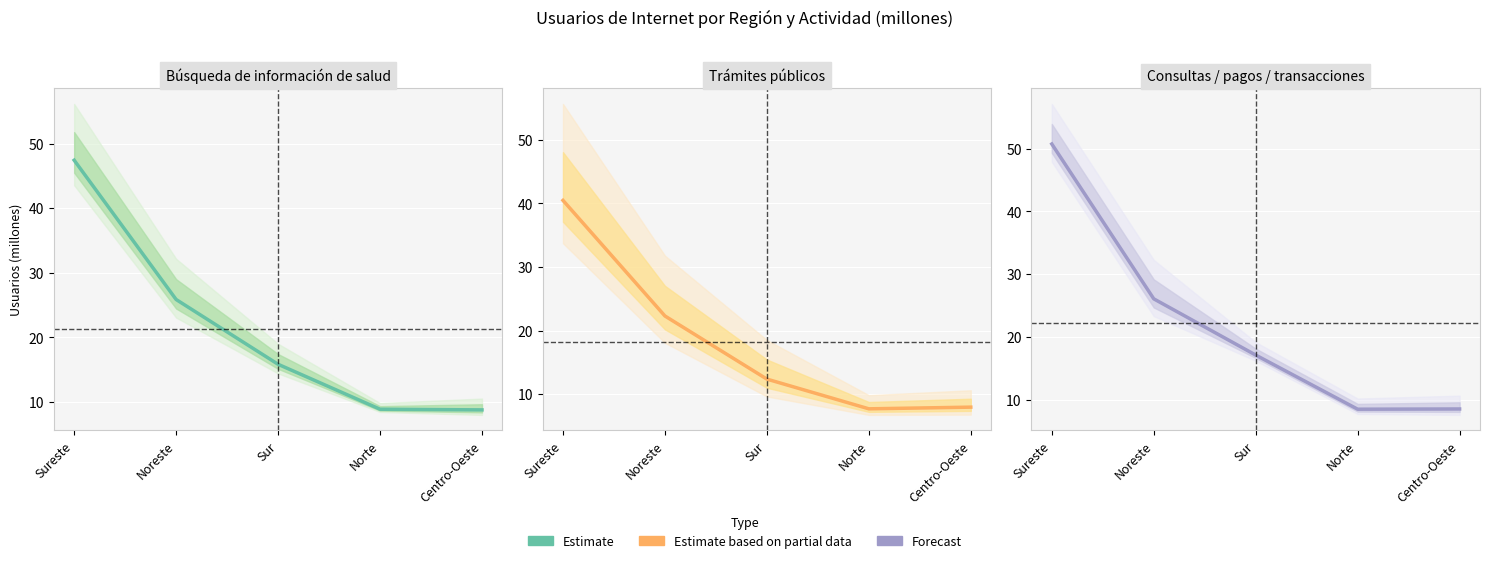

Reading left to right, transcribe all the data shown in this chart.

Buscó salud Sí: 47.4	25.9	15.8	8.9	8.8
Trámite Sí: 40.5	22.3	12.4	7.7	7.9
Transacción Sí: 50.7	26.1	17.1	8.5	8.5